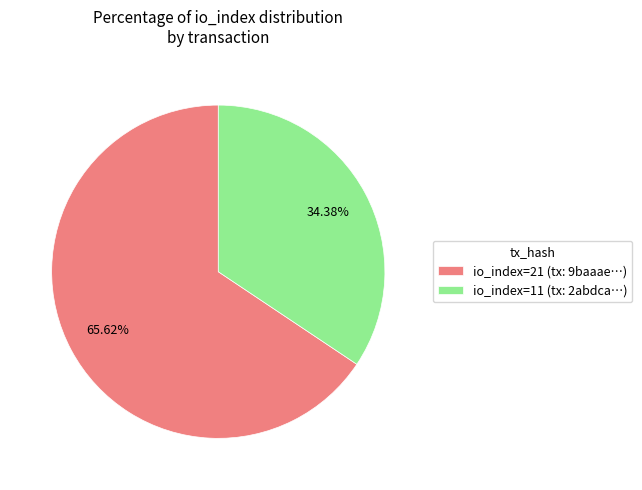

How many segments does this pie chart have?

2